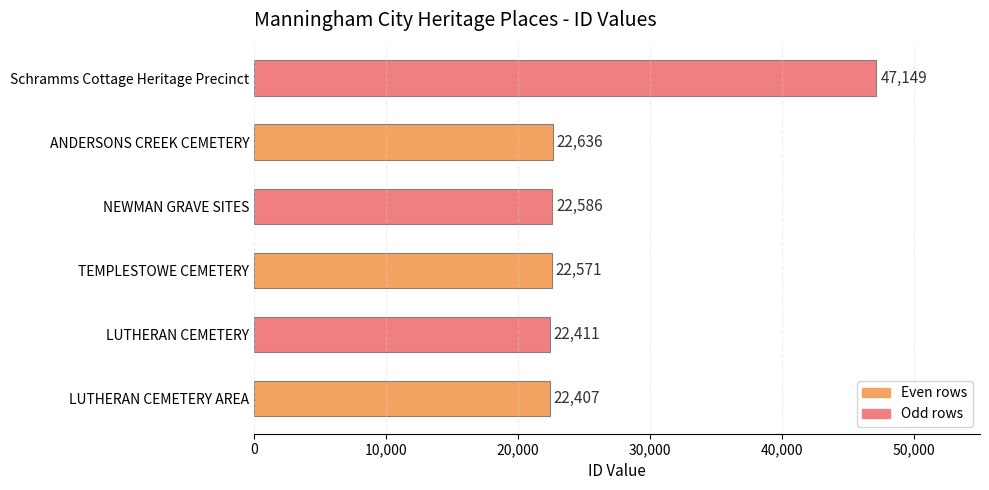

What is the difference between the maximum and minimum values?

24742